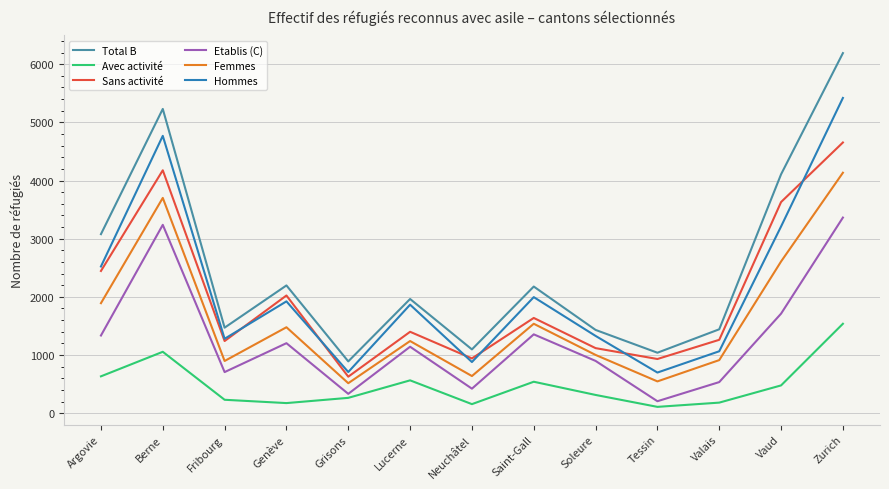

At which label is Etablis (C) closest to 1784?

Vaud